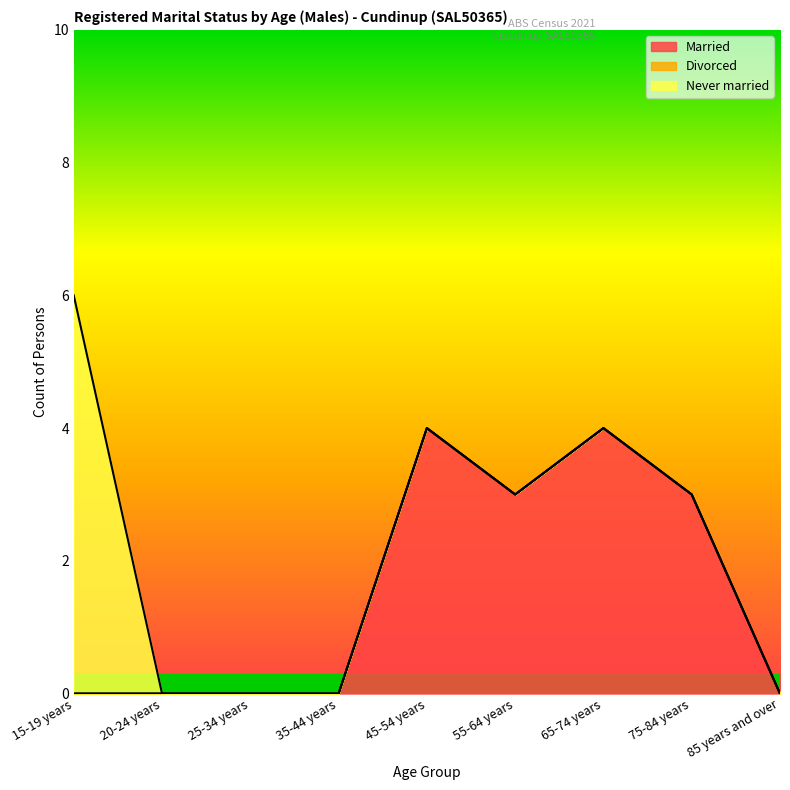

True or false: Married has a value of 0 at 35-44 years.

True